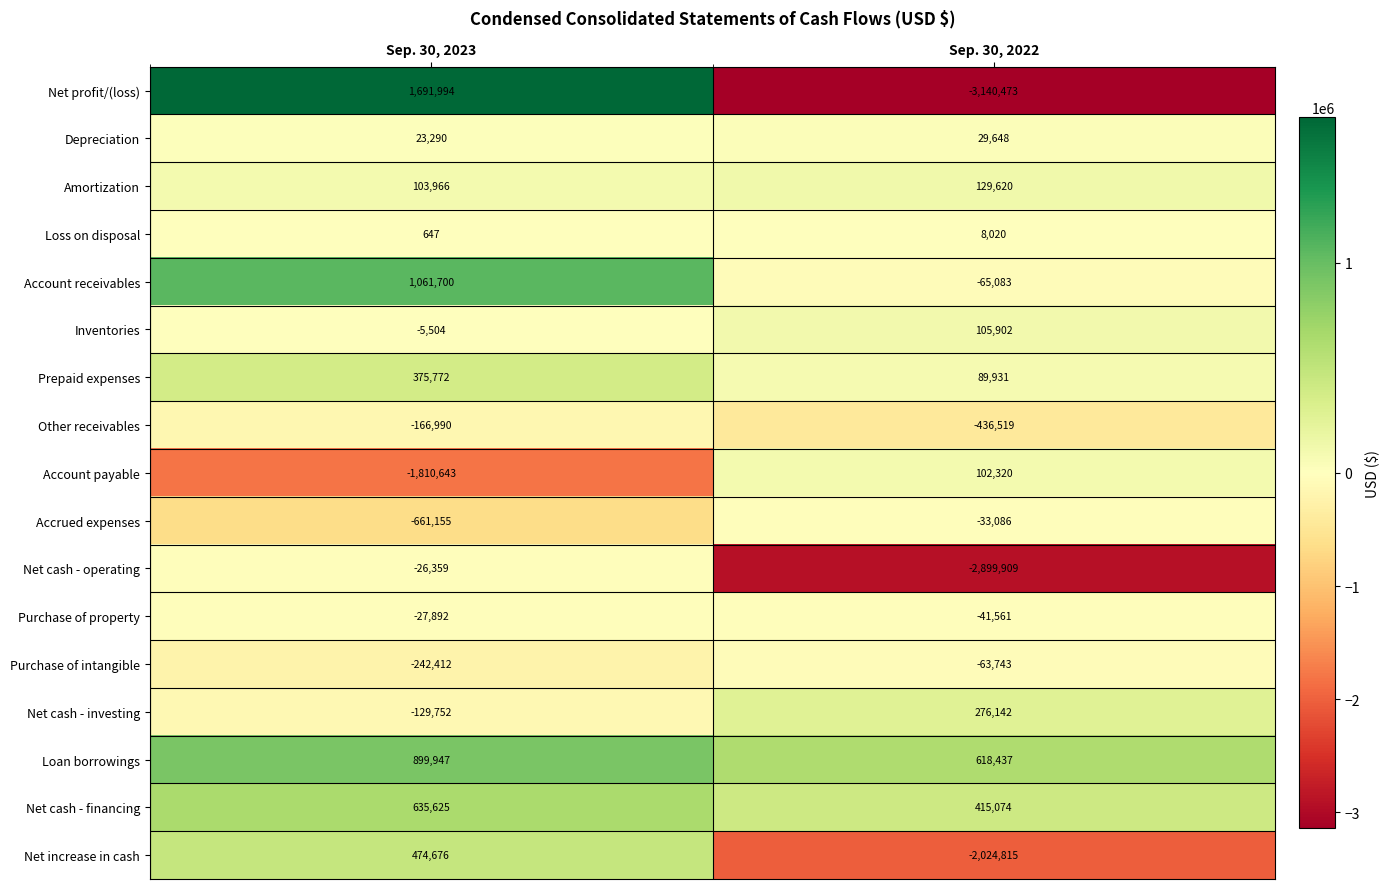

What is the difference between the highest and lowest values at Sep. 30, 2023?

3502637